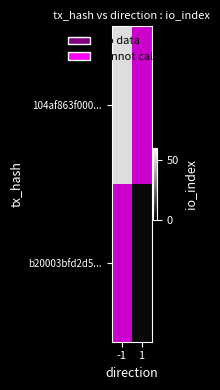

Which category has the lowest value in the 104af863f000... series?

-1